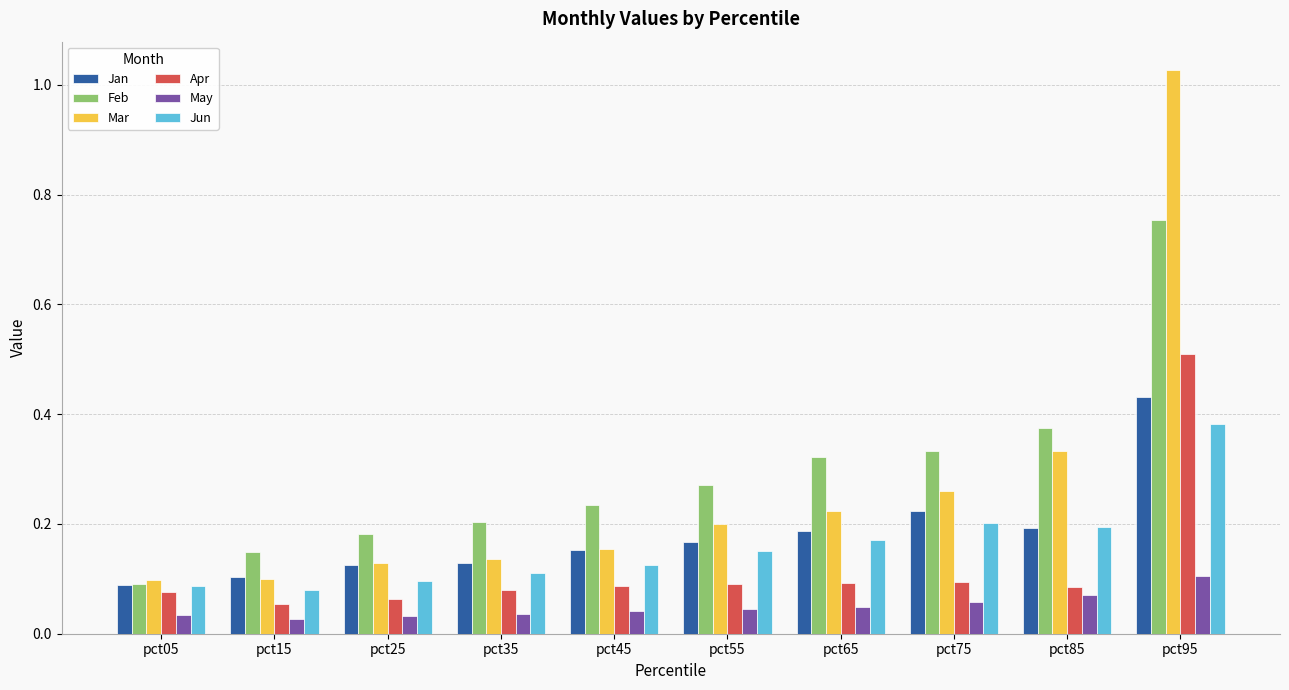

Are the bars grouped side by side (vs. stacked)?

Yes